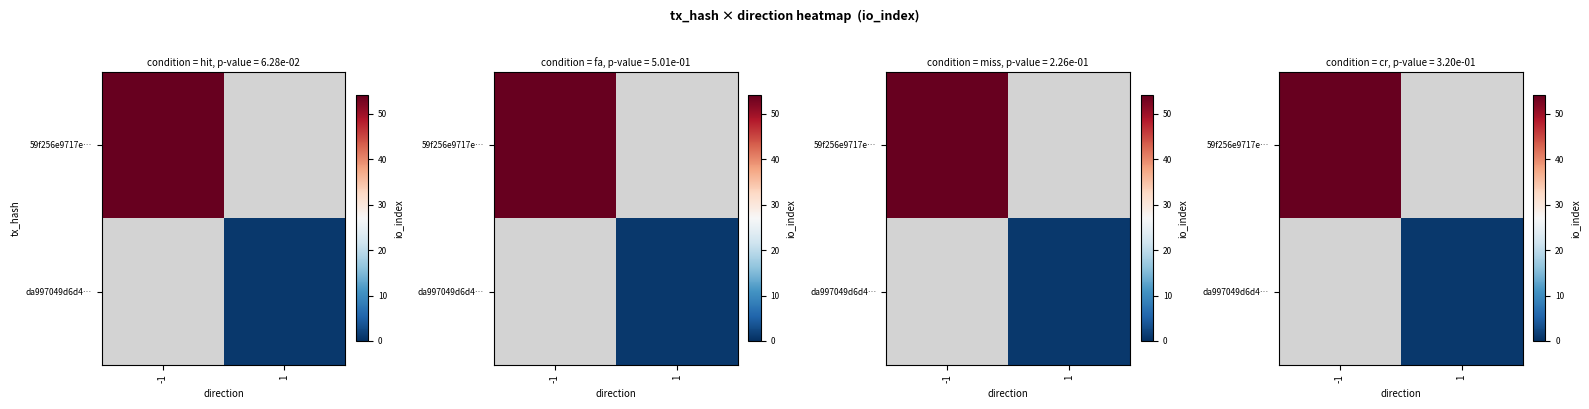

Count the number of categories in the chart.

2